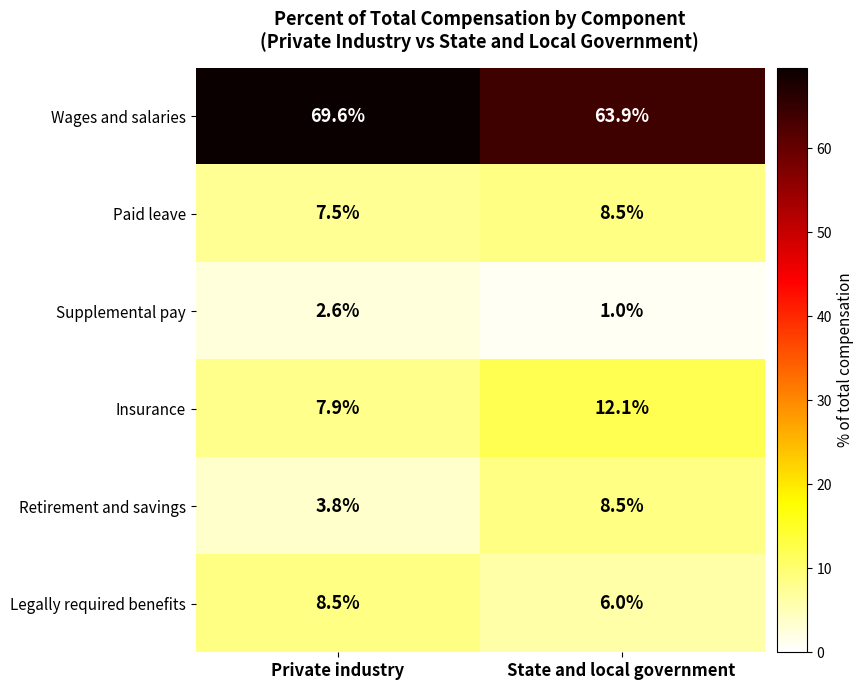

True or false: Wages and salaries has a value of 24.9 at Private industry.

False